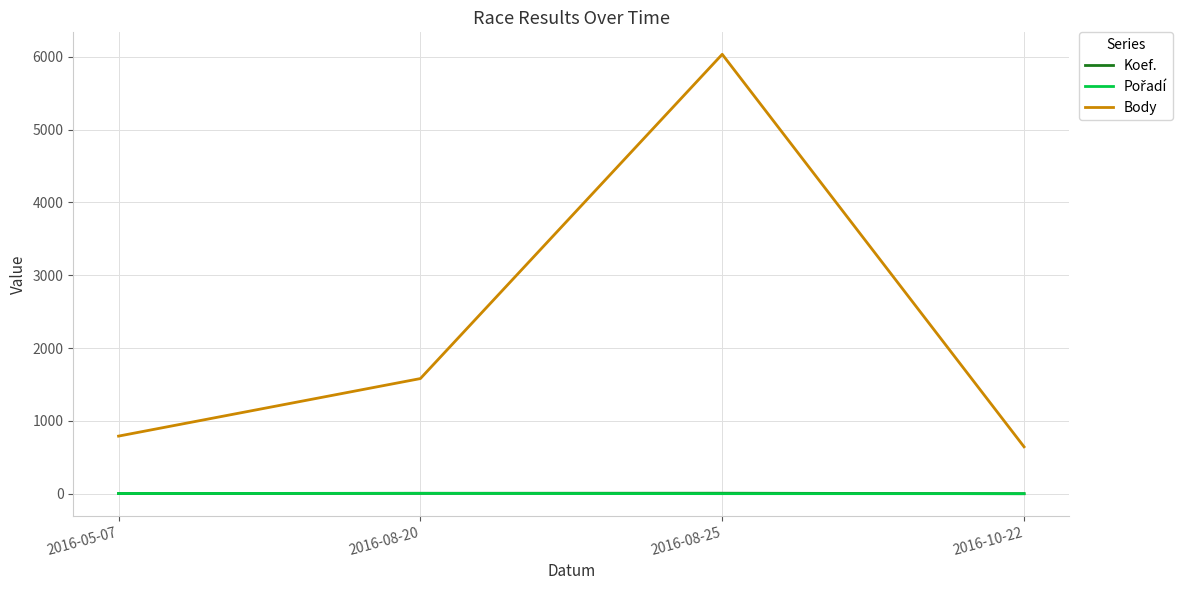

True or false: Body and Koef. cross at least once.

False